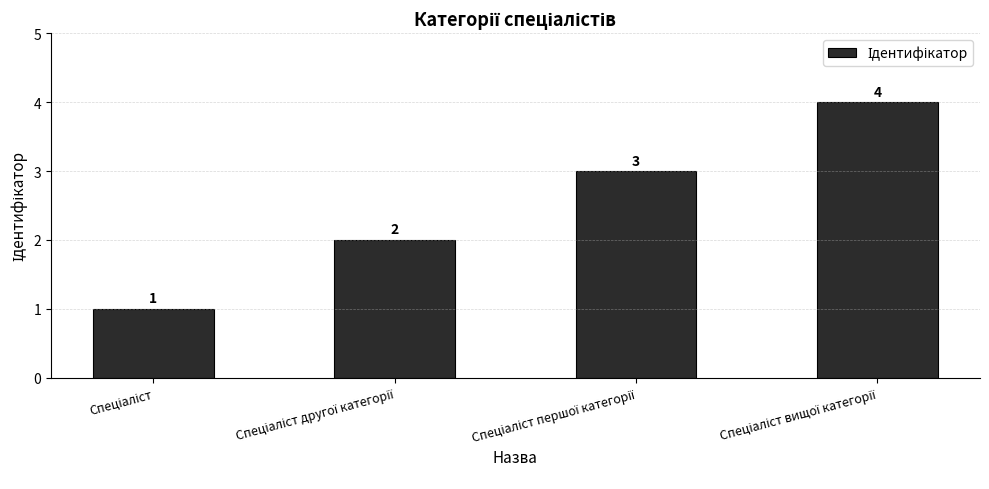

What is the value of the 1st bar from the left?

1